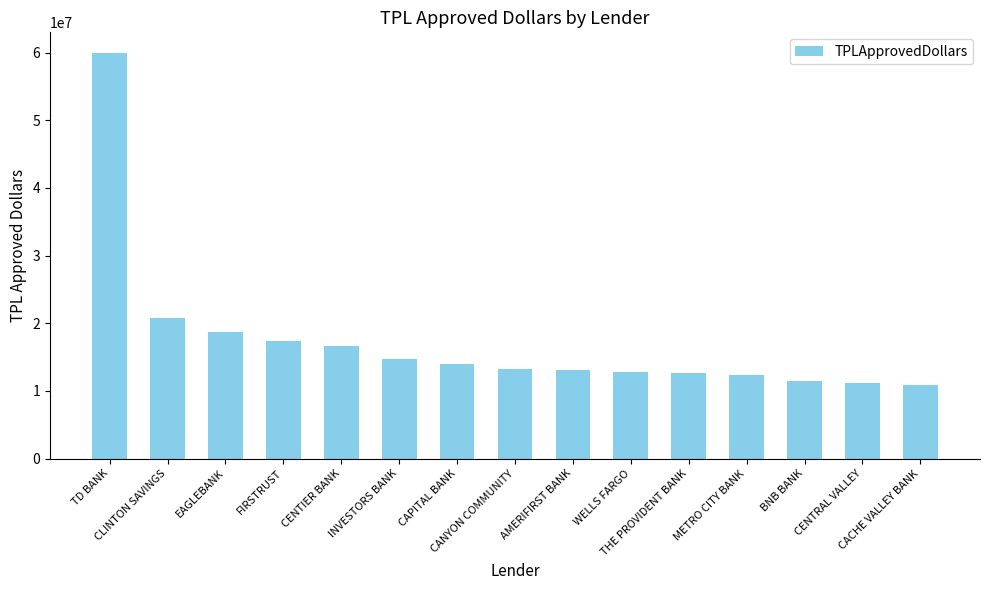

What is the value of the 11th bar from the left?

12609700